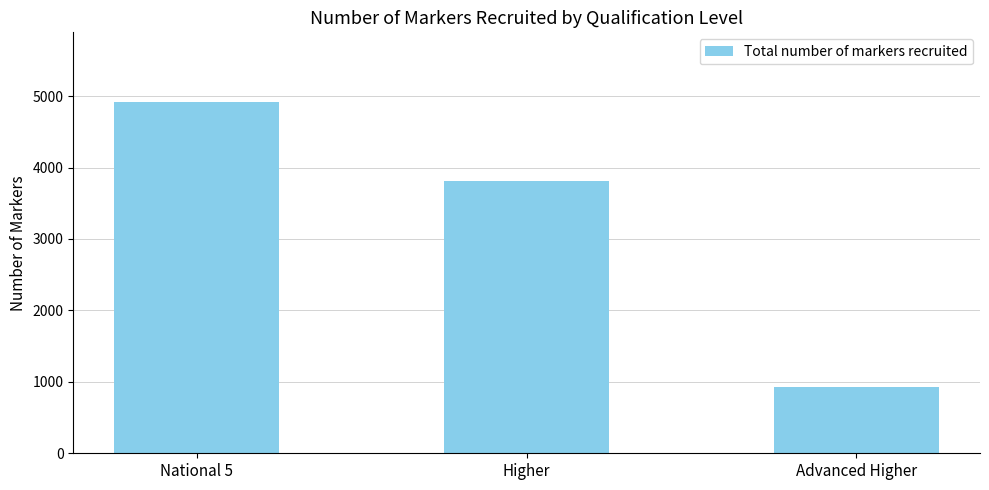

What position from the right is Higher?

2